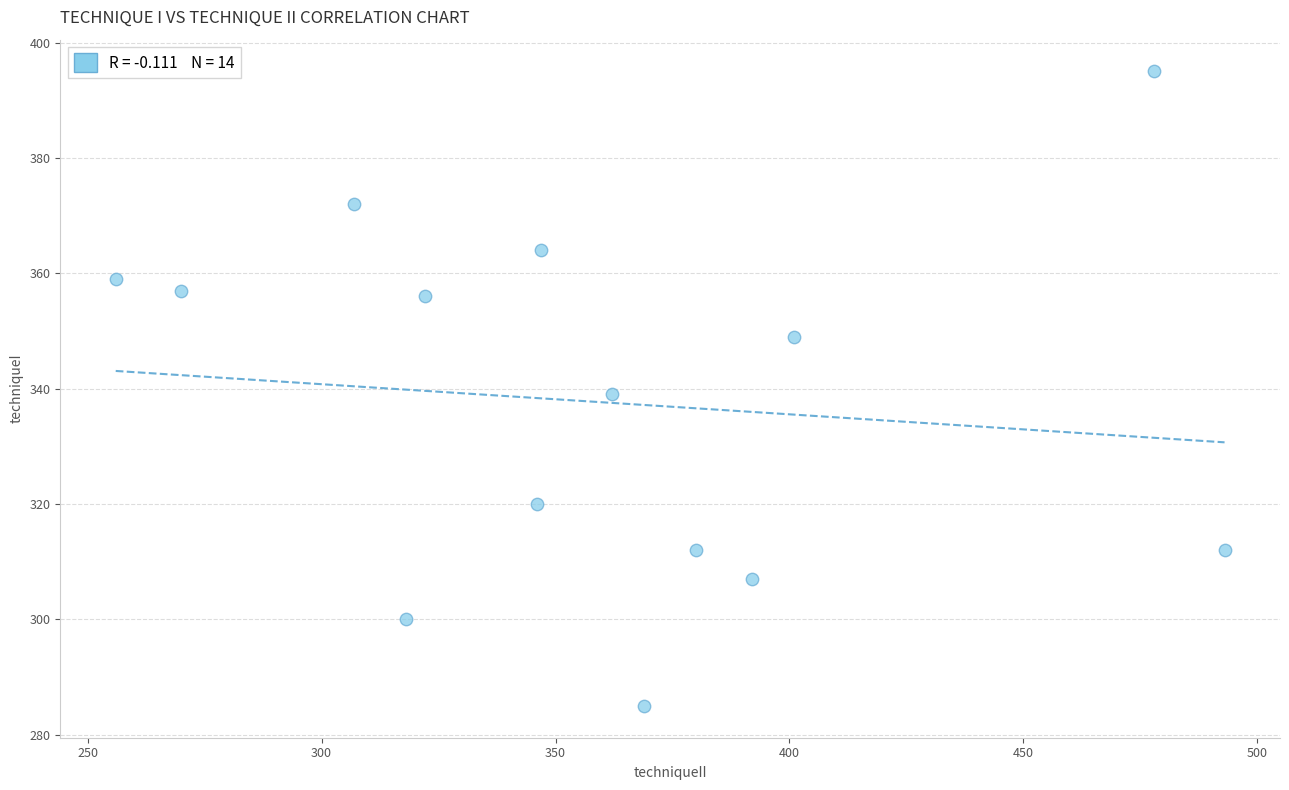

What is the range of Y values (max minus min)?

110